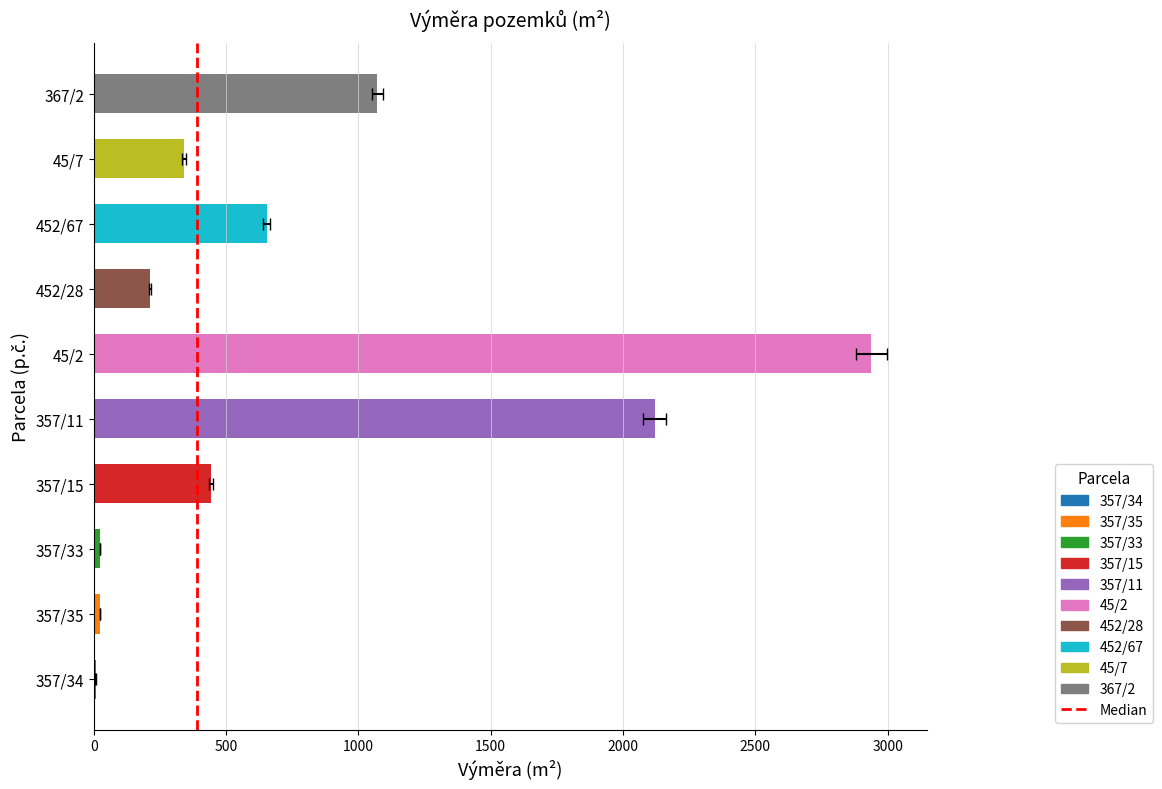

The chart shows a value of 613 at 45/7. True or false?

False